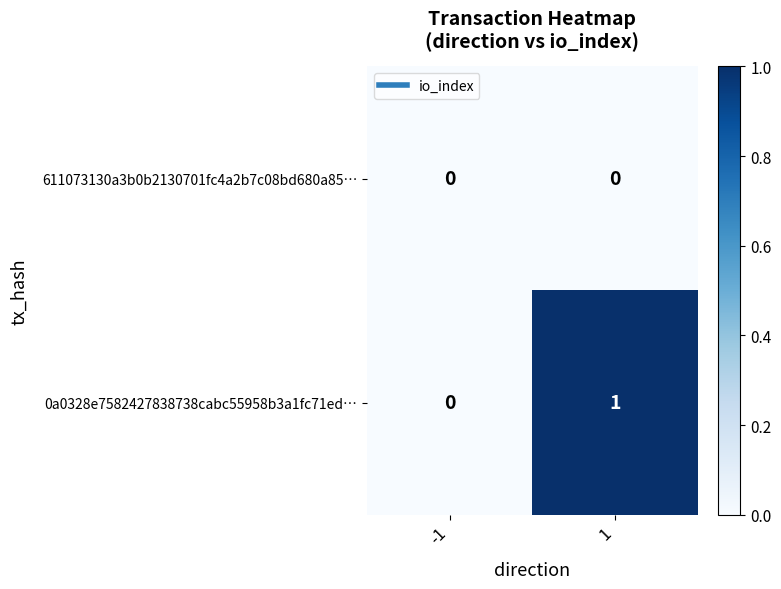

Rank the series by their maximum value, from lowest to highest.

611073130a3b0b2130701fc4a2b7c08bd680a85…, 0a0328e7582427838738cabc55958b3a1fc71ed…